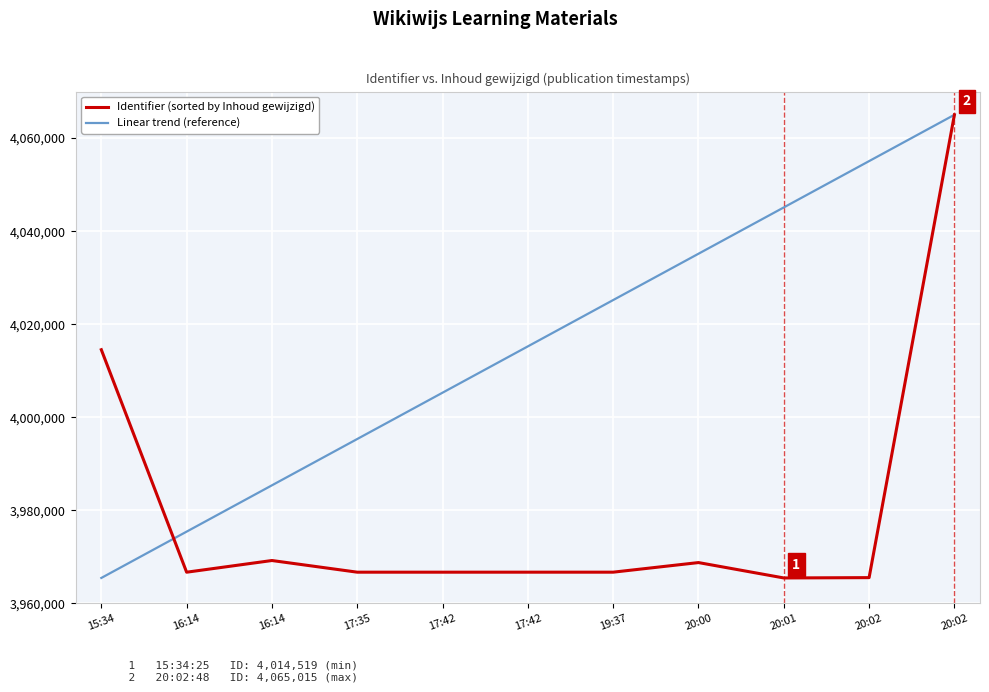

Is it true that Identifier (sorted by Inhoud gewijzigd) equals 3965527.0 at 20:02?

True